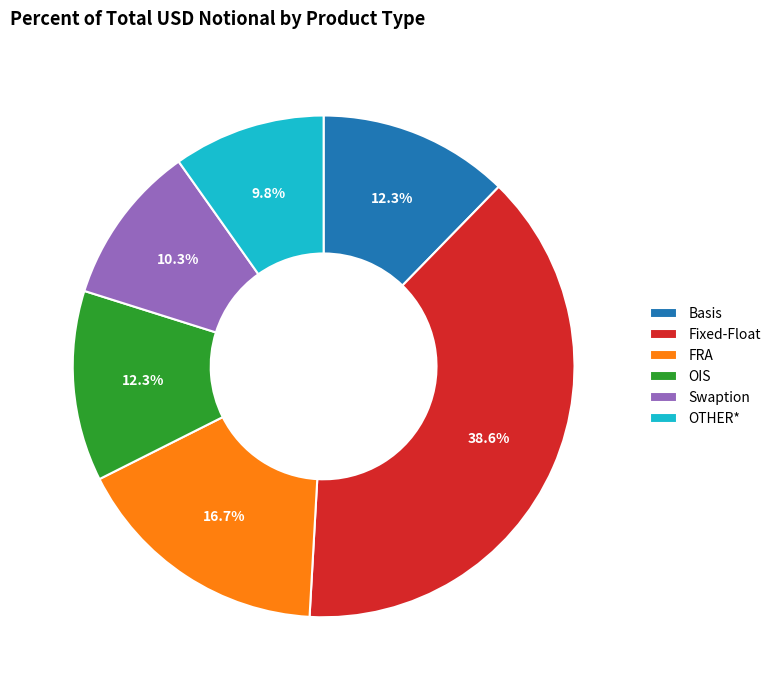

What percentage is NOT represented by OTHER*?

90.2%